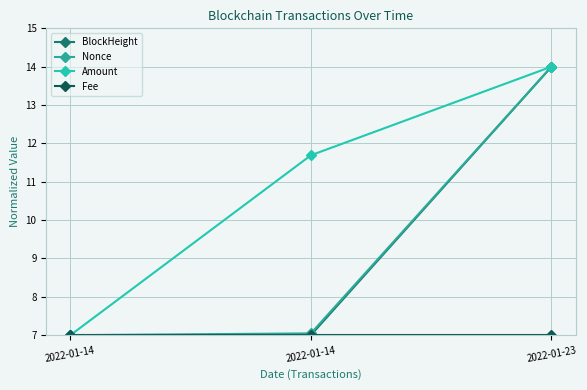

Reading left to right, list all the values displayed in this chart.

BlockHeight: 2022-01-14=7.0	2022-01-14=7.0	2022-01-23=14.0
Nonce: 2022-01-14=7.0	2022-01-14=7.0	2022-01-23=14.0
Amount: 2022-01-14=7.0	2022-01-14=11.7	2022-01-23=14.0
Fee: 2022-01-14=7.0	2022-01-14=7.0	2022-01-23=7.0